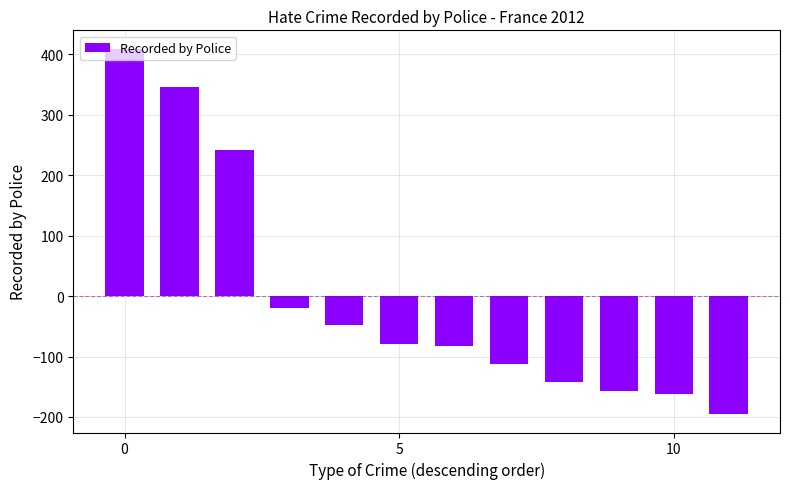

Does the chart contain stacked bars?

No